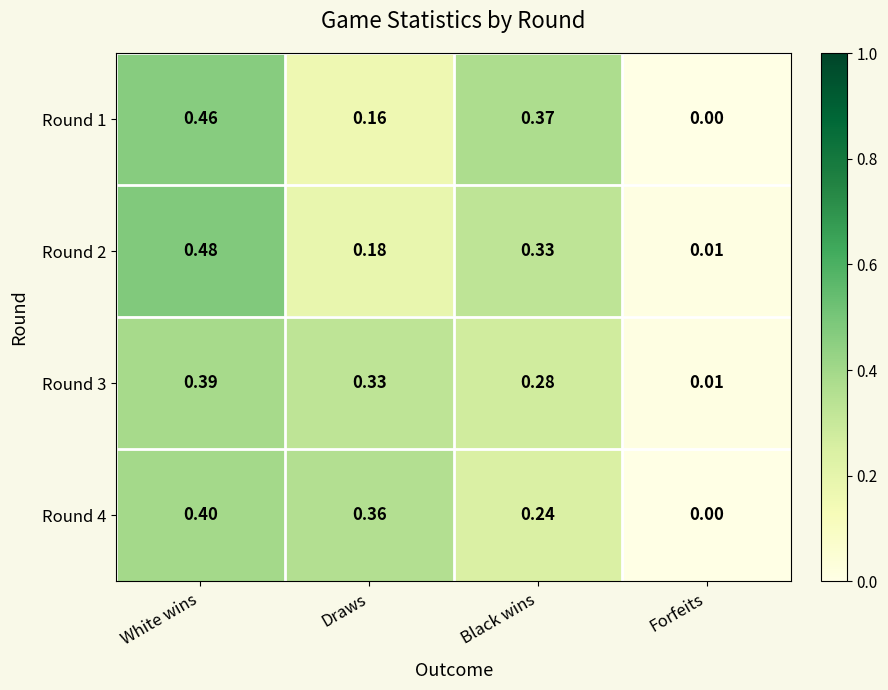

At which category is the sum across all series the highest?

White wins